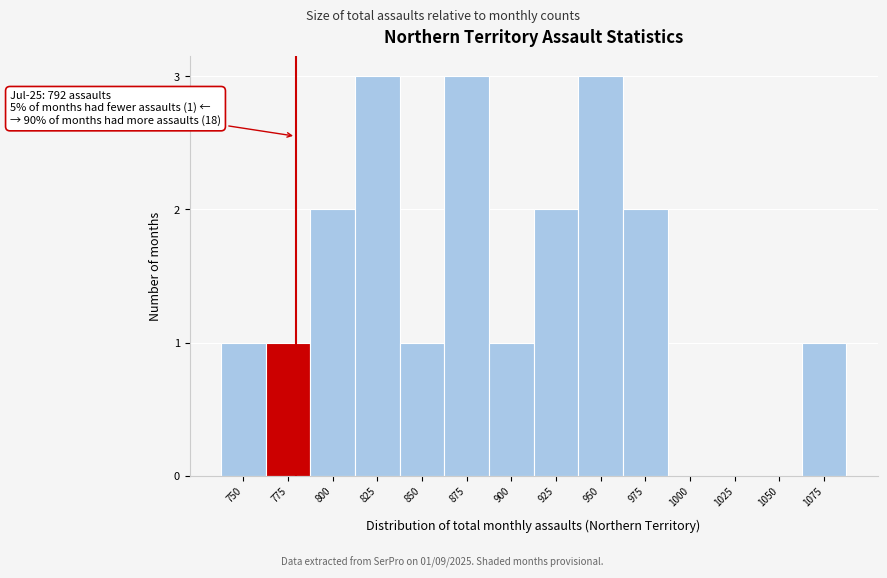

Reading left to right, extract all data points from this chart.

750=1	775=1	800=2	825=3	850=1	875=3	900=1	925=2	950=3	975=2	1000=0	1025=0	1050=0	1075=1